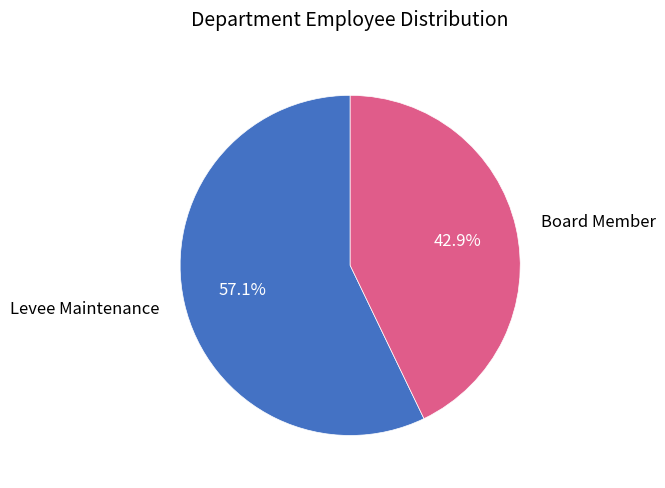

Is it true that Board Member is 31% of the pie?

False